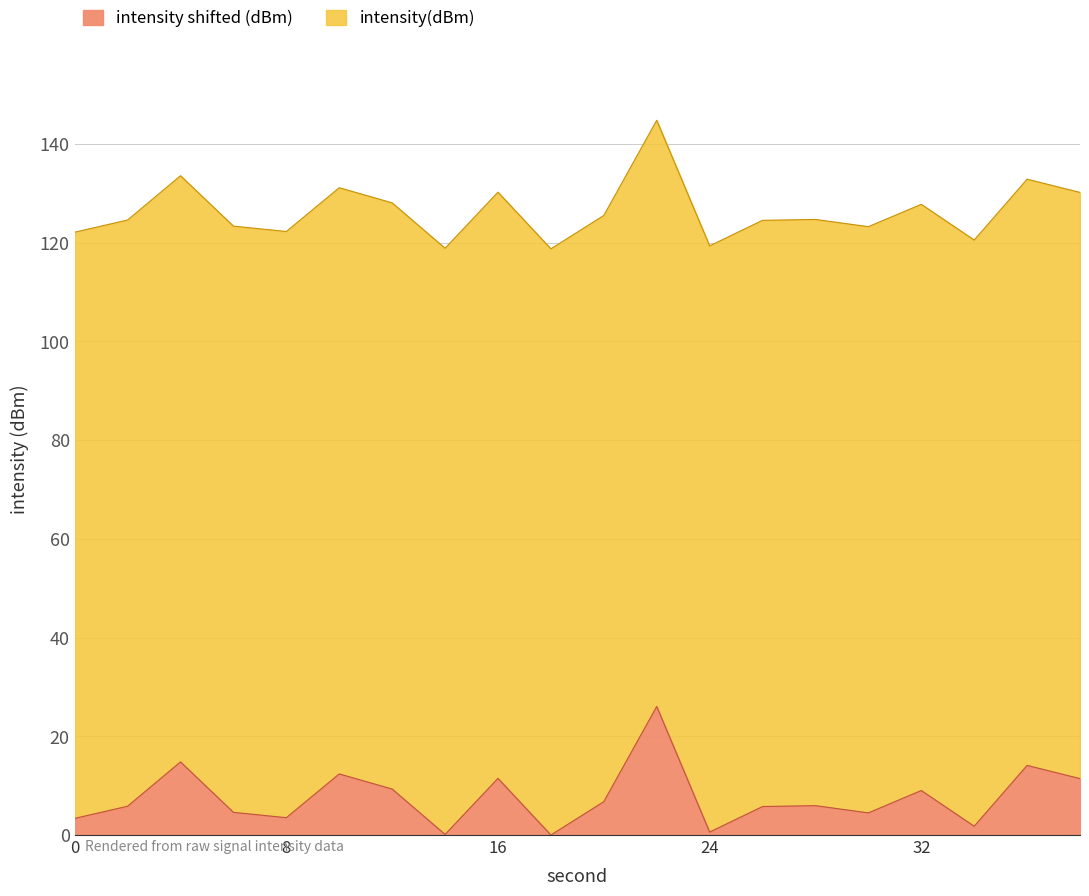

True or false: second and intensity(dBm) cross at least once.

False